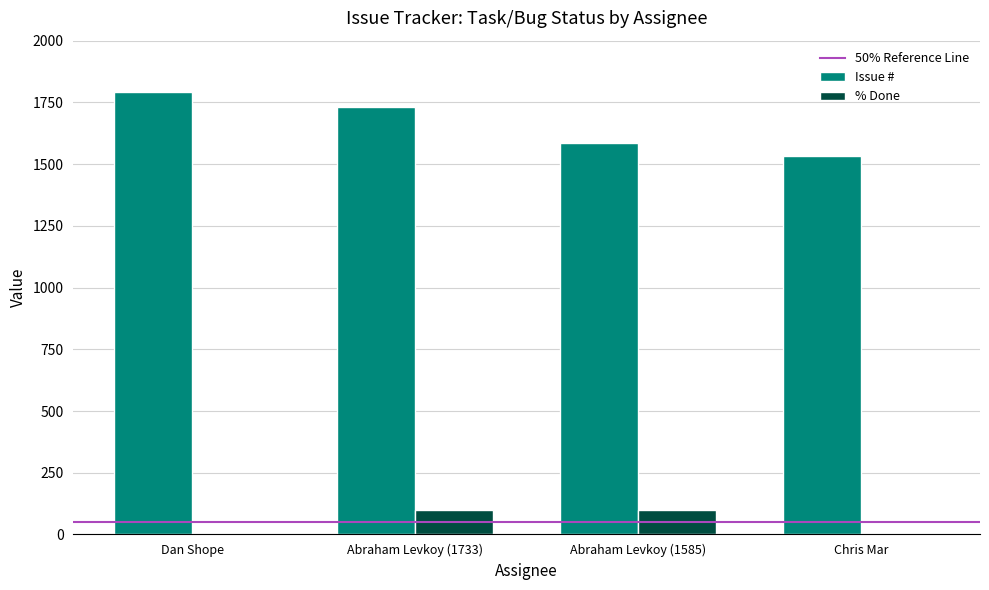

Which series has the widest spread of values?

Issue #